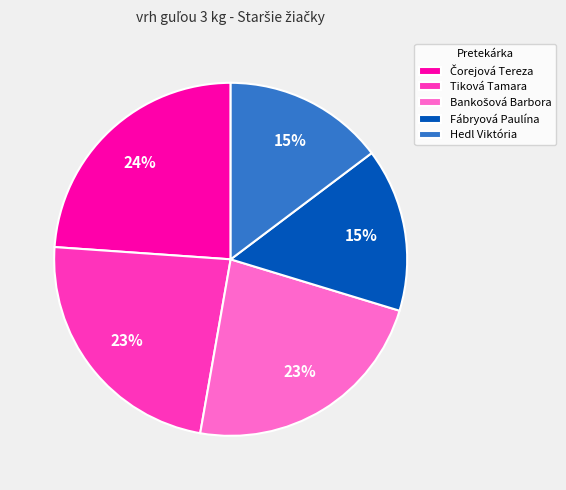

To the nearest percent, what percentage of the pie is Hedl Viktória?

15%